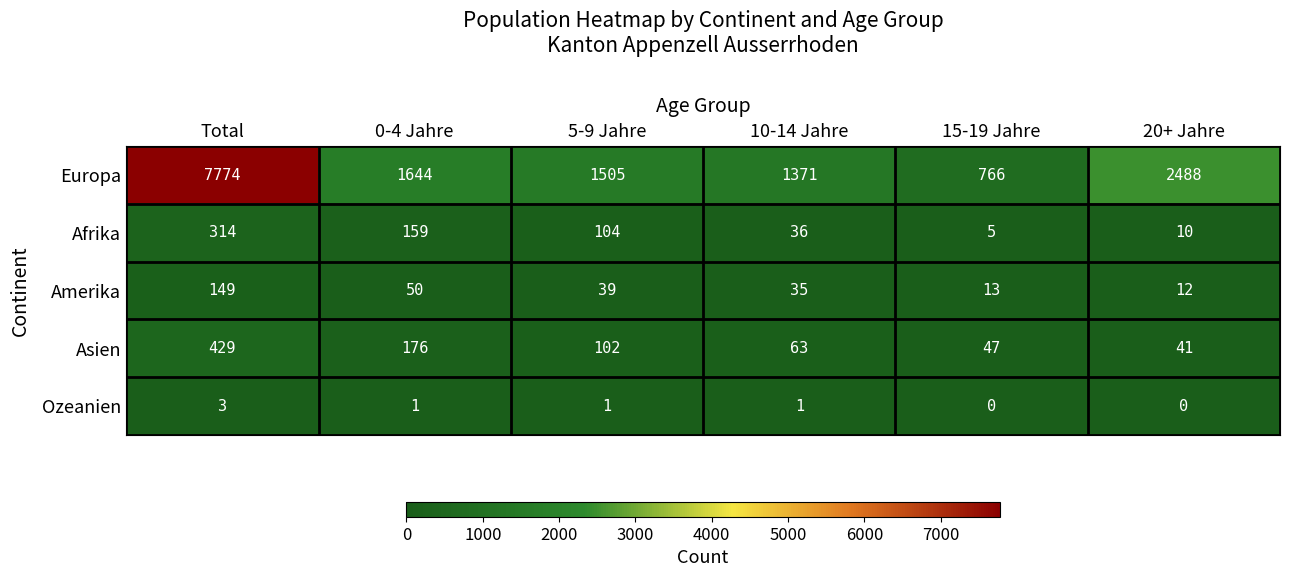

At which category is the sum across all series the highest?

Total